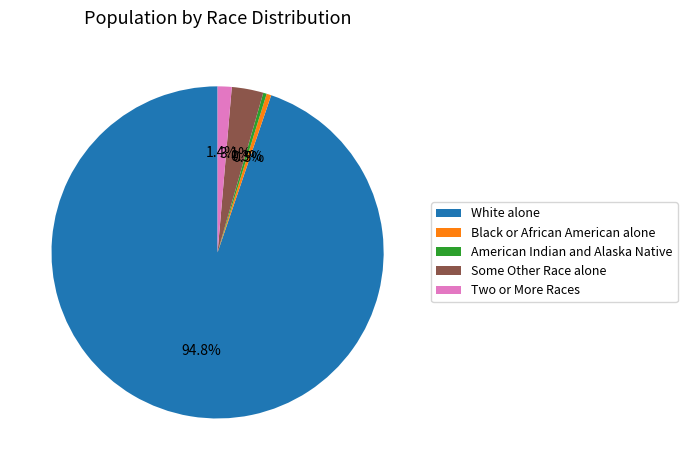

Is the sum of White alone and American Indian and Alaska Native greater than half?

Yes